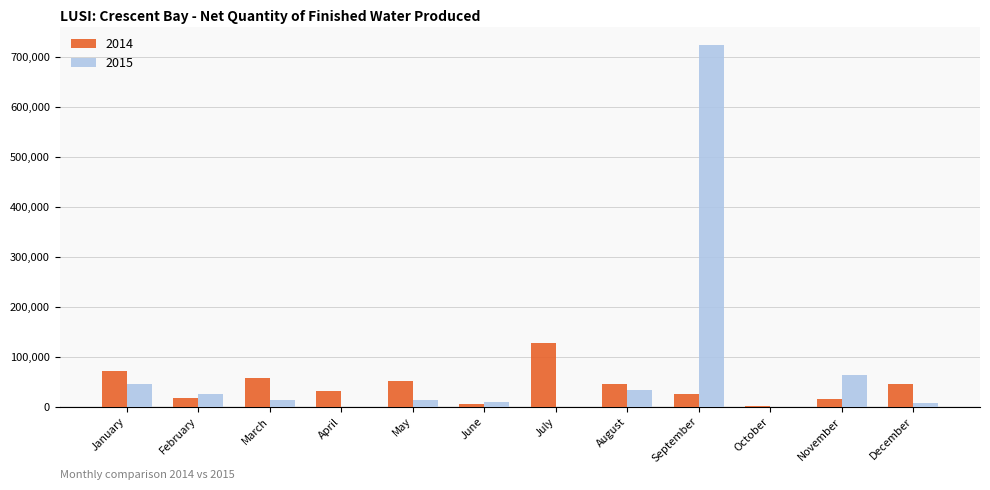

At which category is the sum across all series the highest?

September